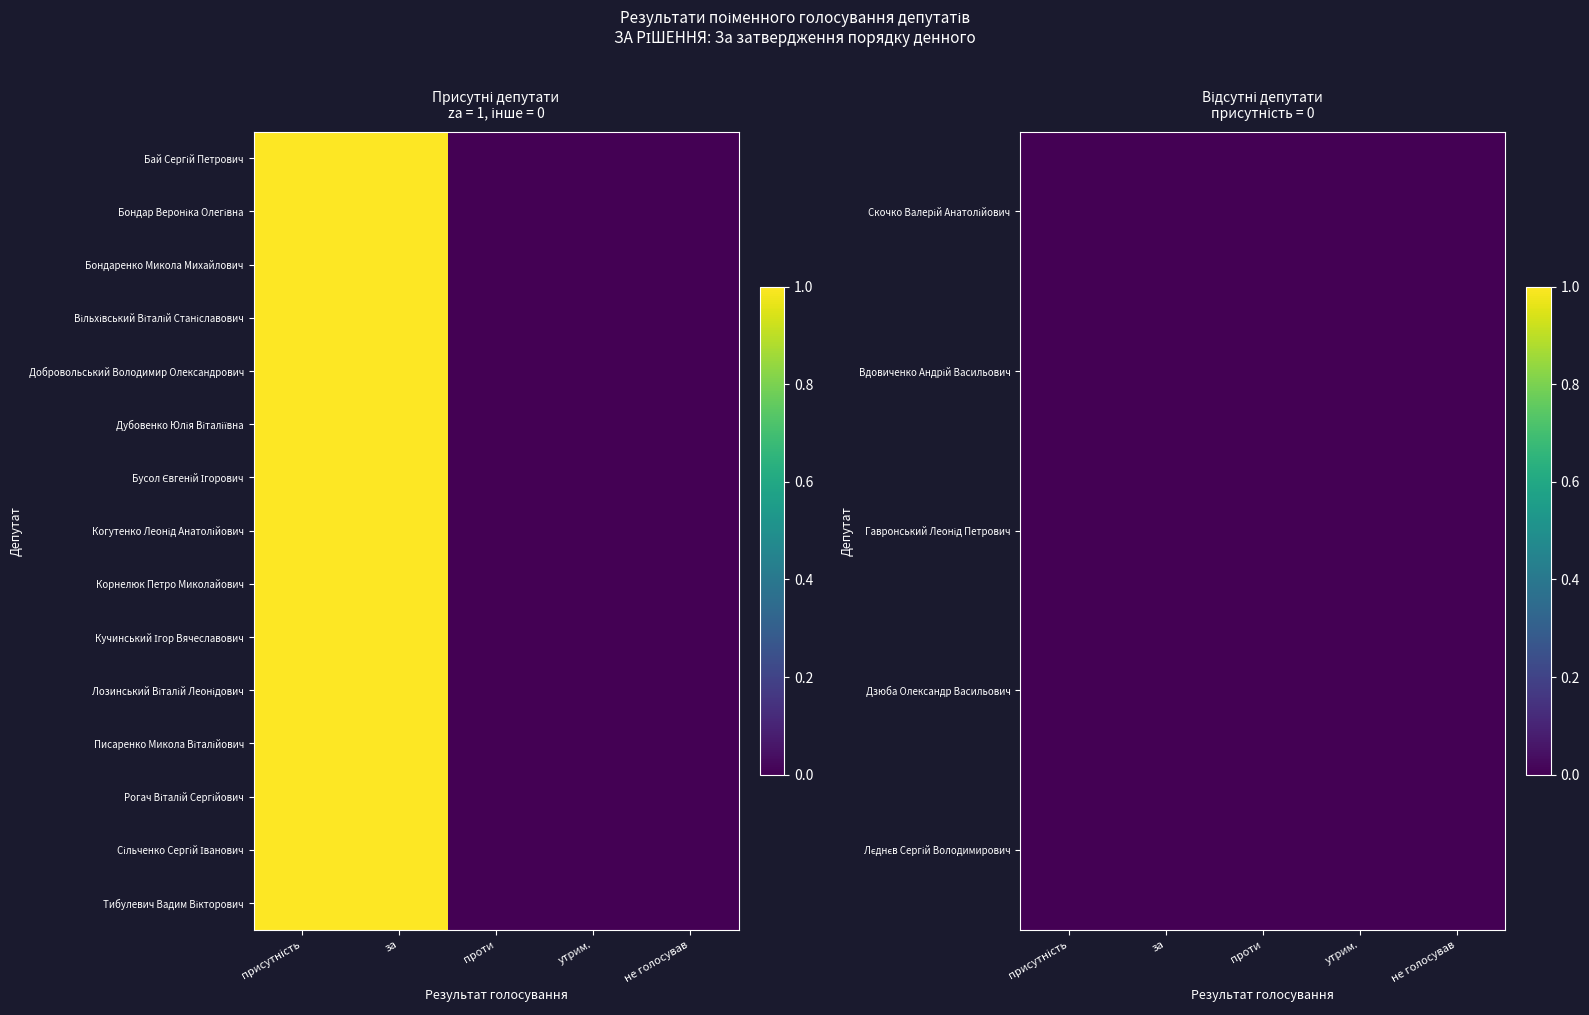

True or false: Сільченко Сергій Іванович has a value of 1 at присутність.

False